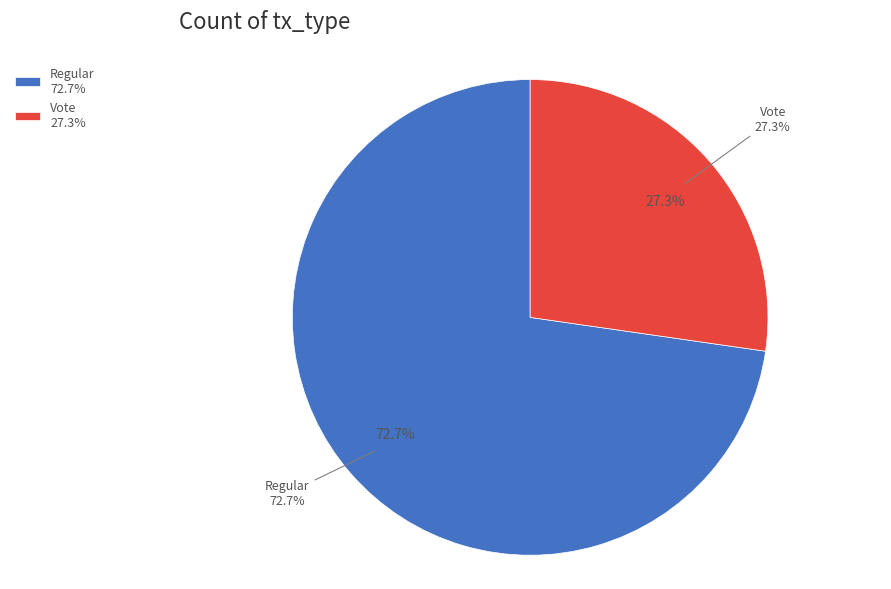

Rank the categories by value from lowest to highest.

Vote, Regular